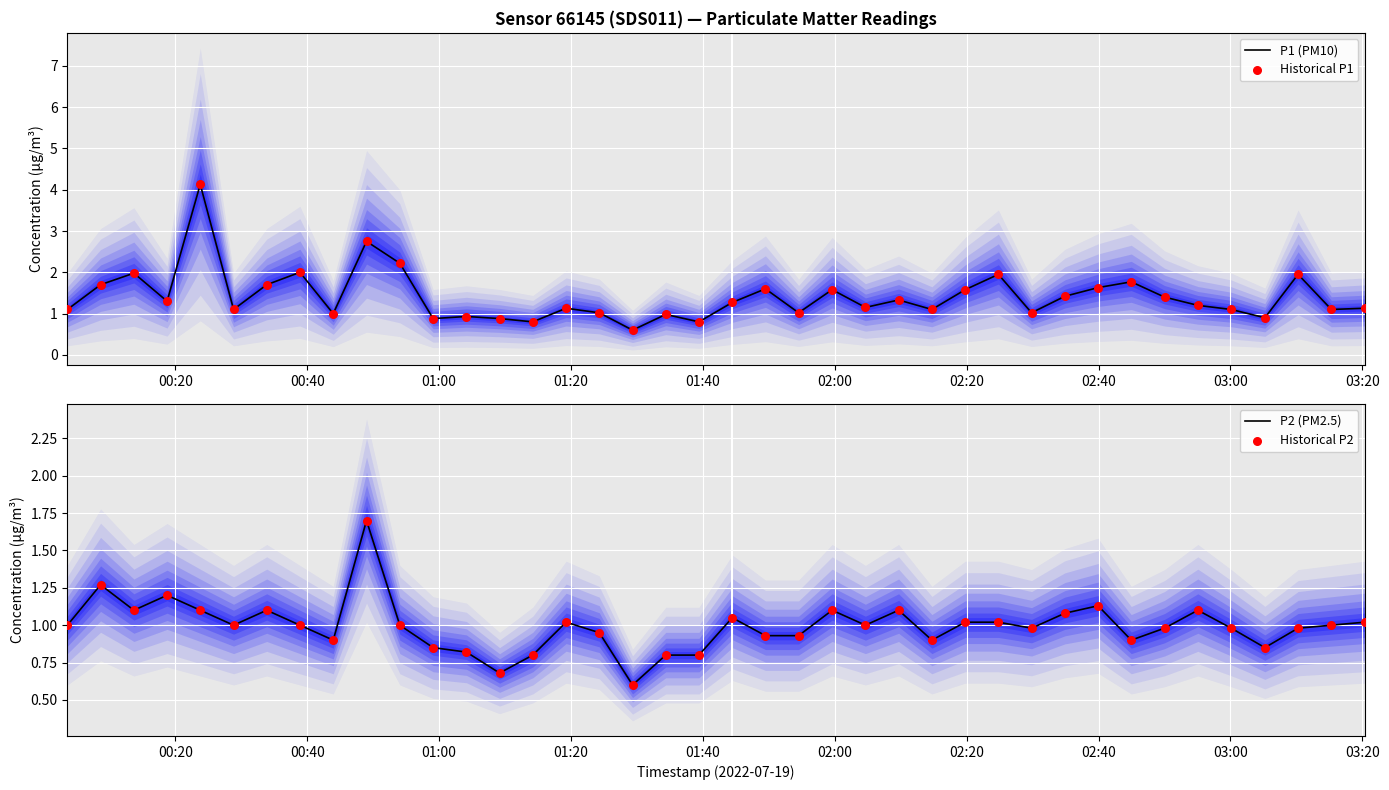

What is the lowest value of the P1 (PM10) series?

0.6